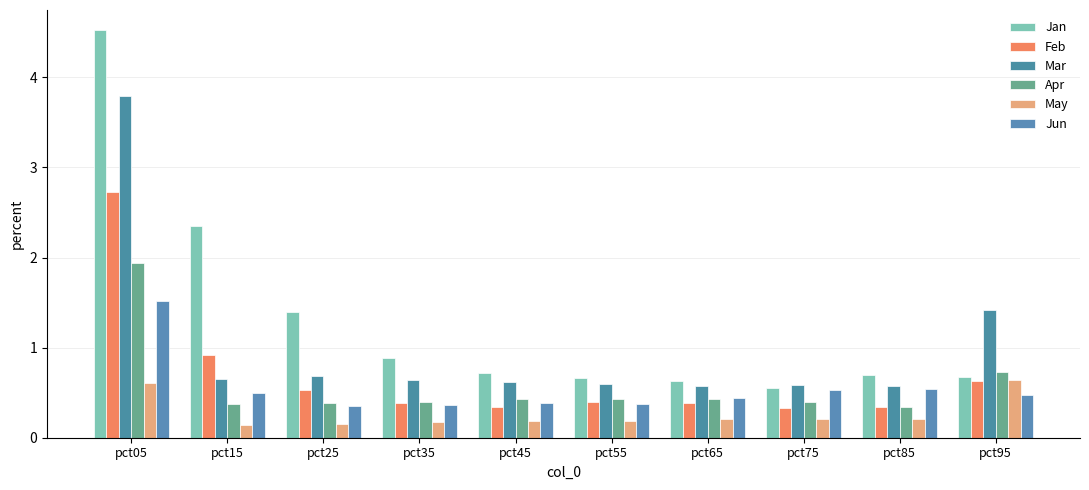

How many bars are there in total?

60